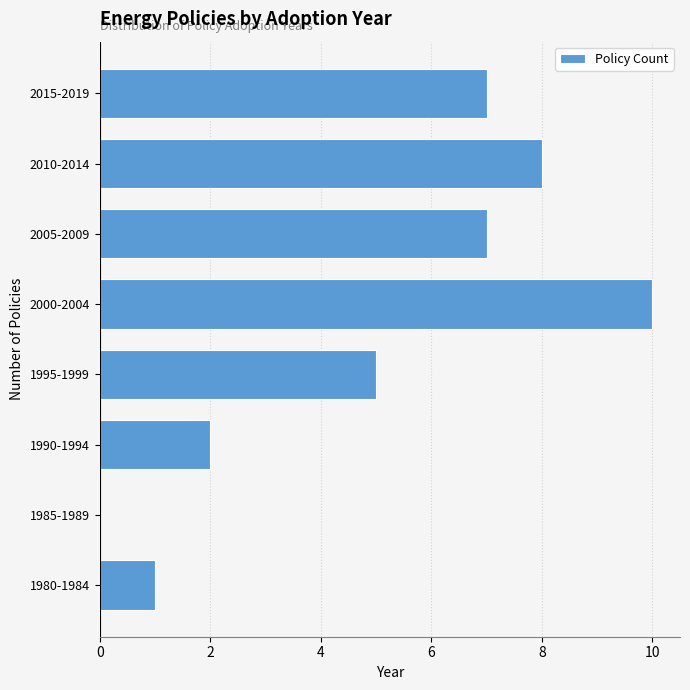

Reading top to bottom, extract all data points from this chart.

2015-2019=7	2010-2014=8	2005-2009=7	2000-2004=10	1995-1999=5	1990-1994=2	1985-1989=0	1980-1984=1